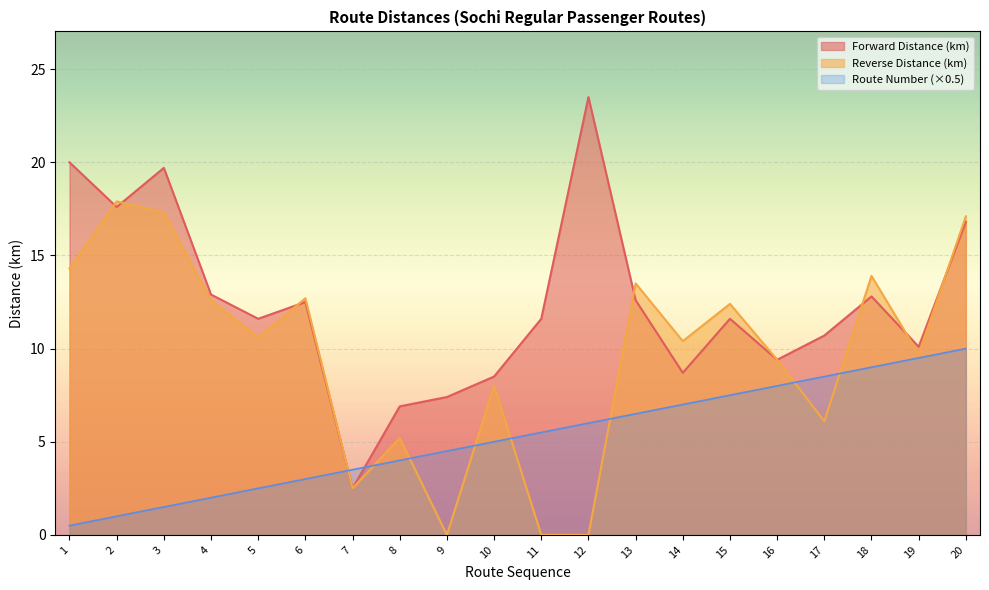

Read the Forward Distance (km) value at 2.

17.6